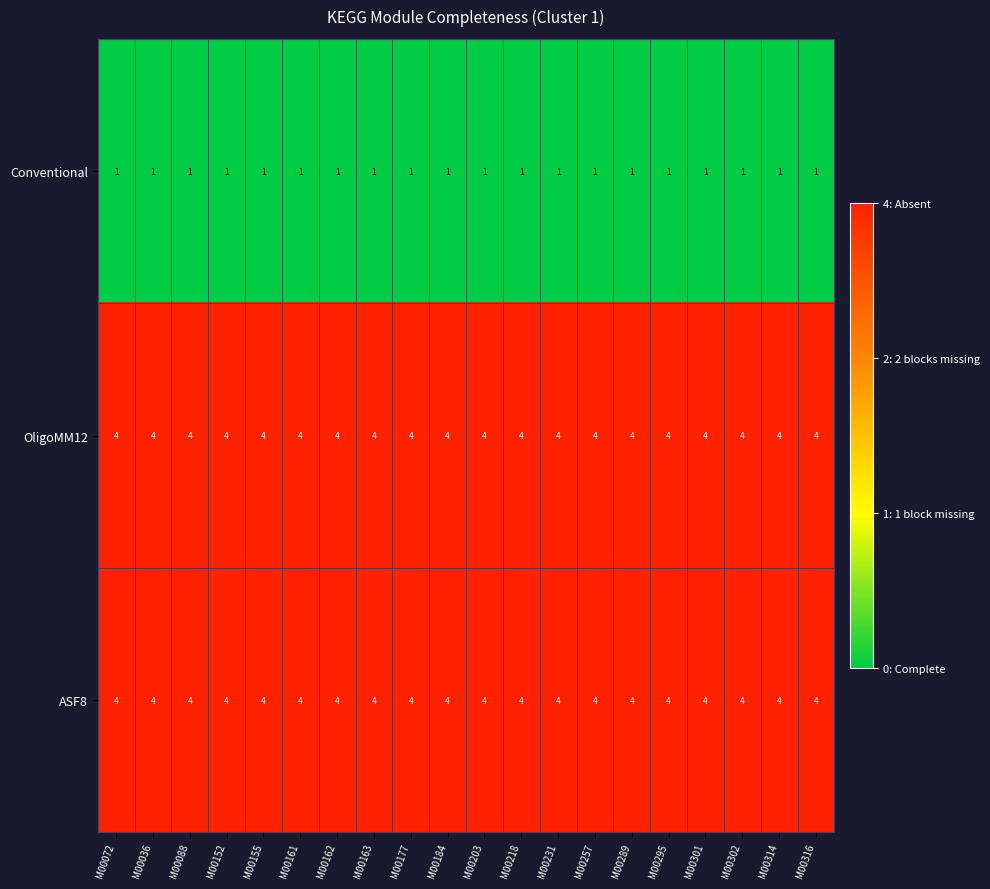

What is the maximum value shown in the chart?

4